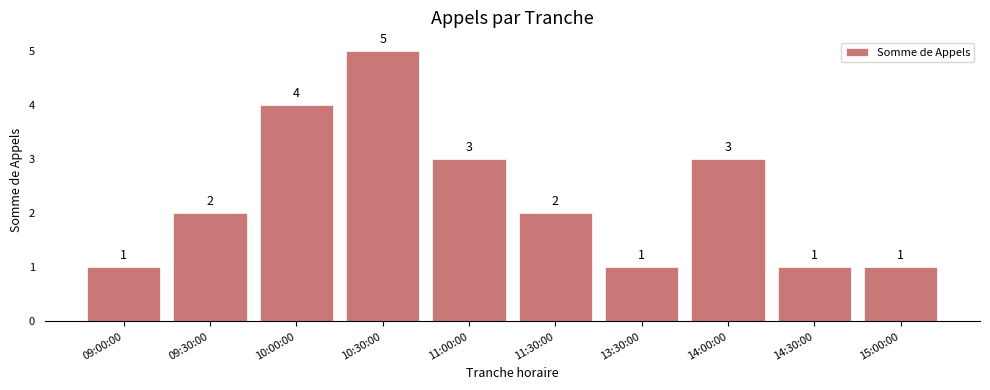

Reading right to left, extract all data points from this chart.

1	1	3	1	2	3	5	4	2	1